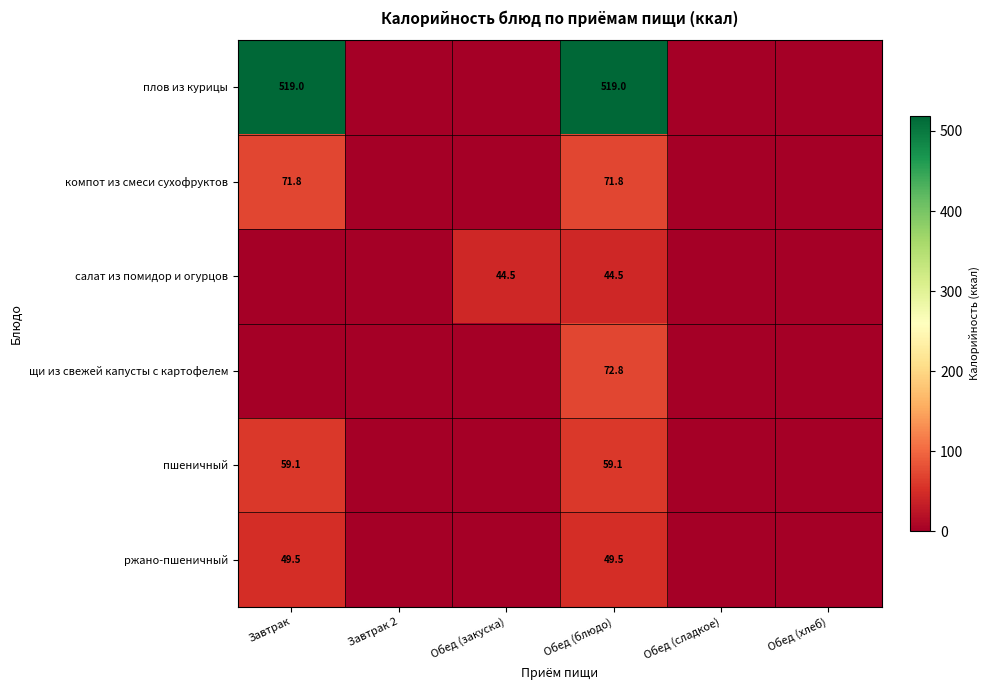

Which category has the lowest value across all series?

Завтрак 2